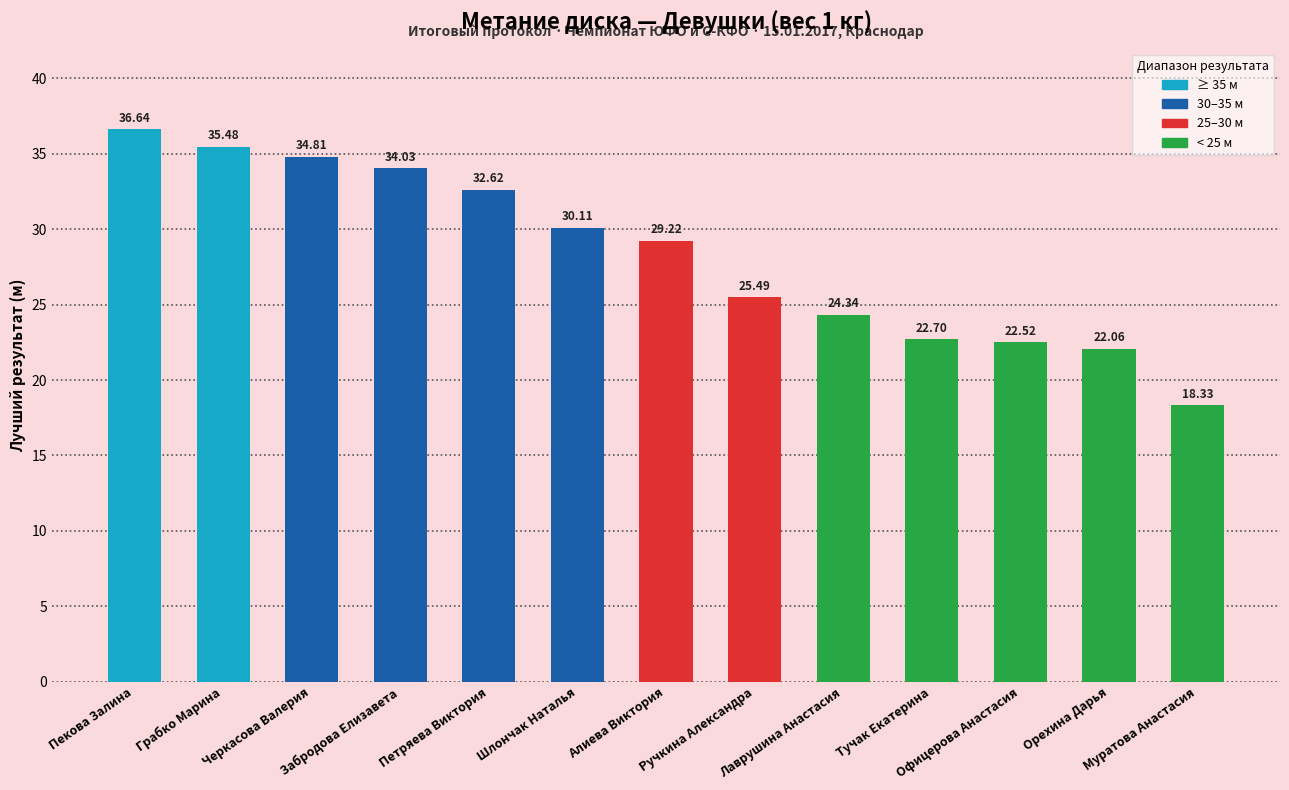

At which label is the value closest to 27?

Ручкина Александра